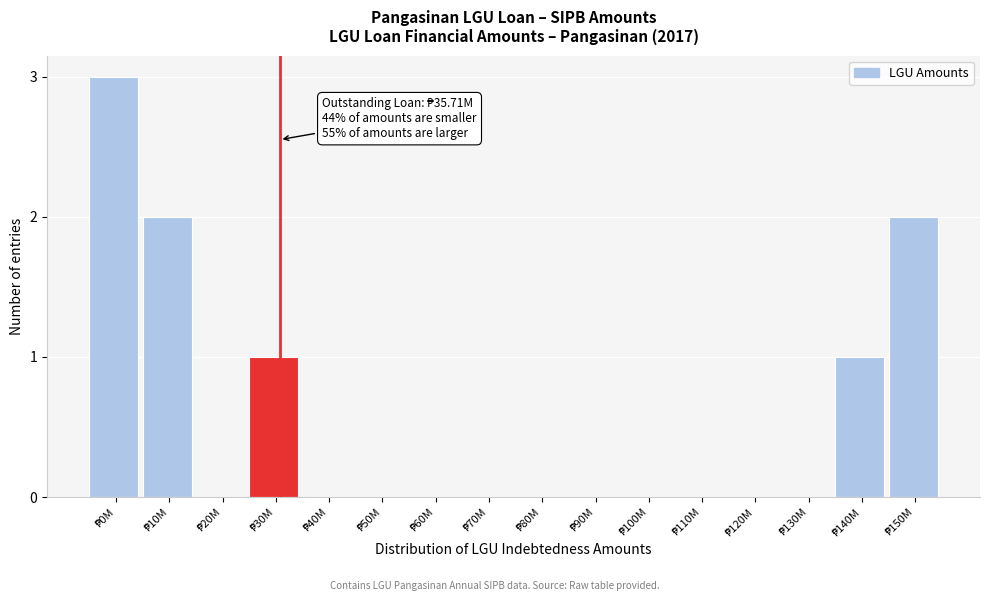

What is the greatest value displayed?

3